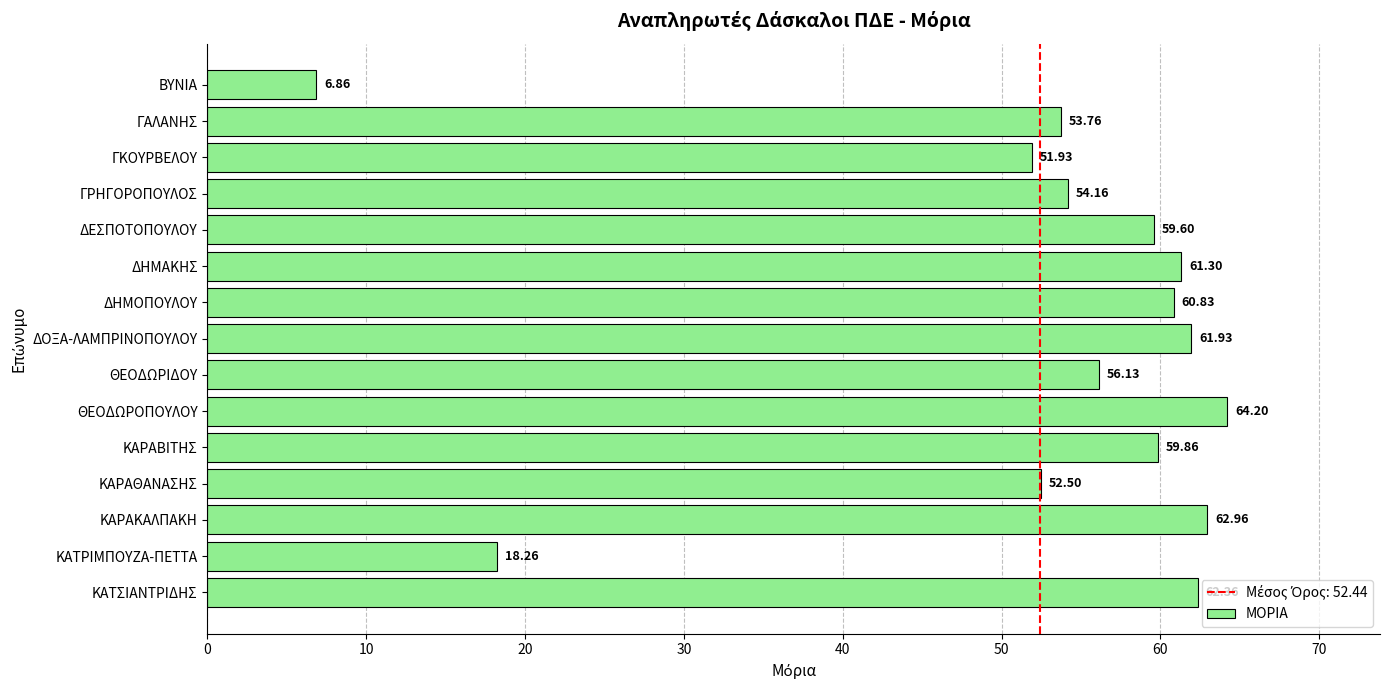

What is the label of the 12th bar from the bottom?

ΓΡΗΓΟΡΟΠΟΥΛΟΣ